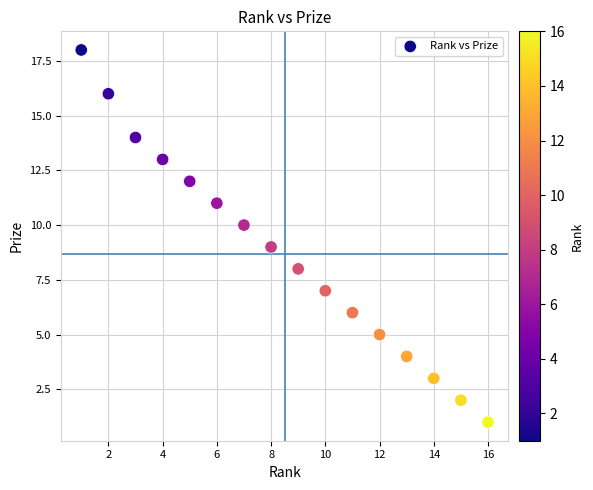

What is the range of Y values (max minus min)?

17